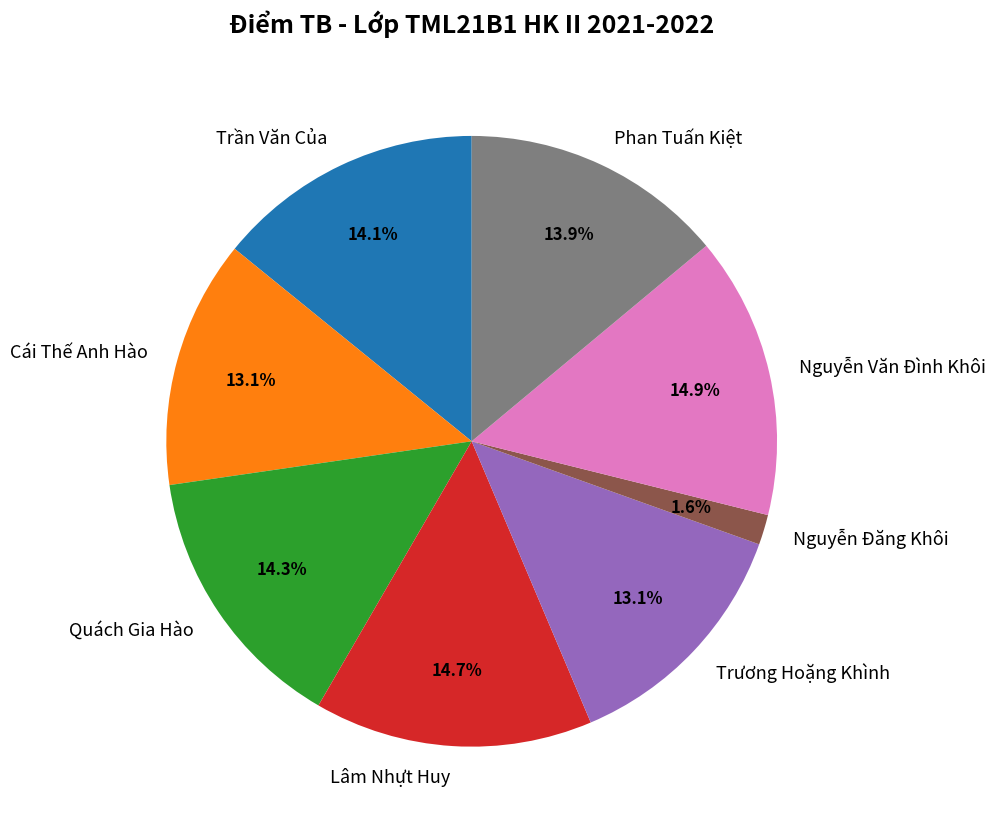

To the nearest percent, what is the difference between the Cái Thế Anh Hào and Nguyễn Văn Đình Khôi slice percentages?

2%